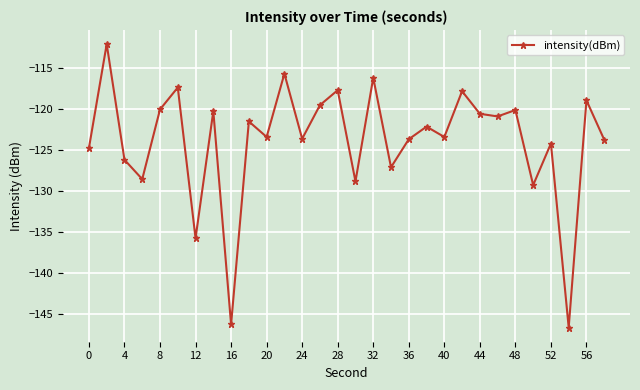

How many categories are shown in the chart?

30